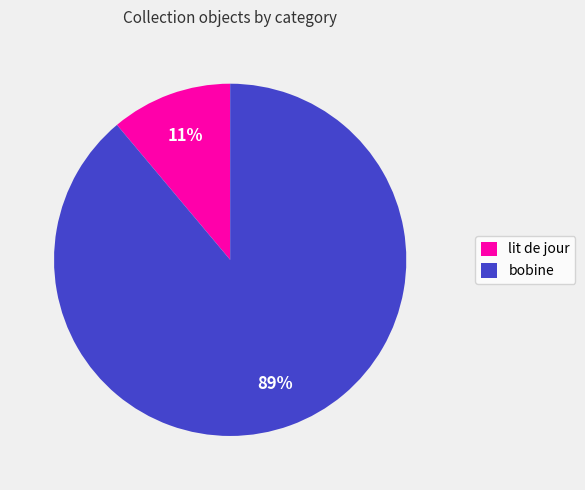

Approximately how many times larger is the value at lit de jour compared to bobine?

0.1